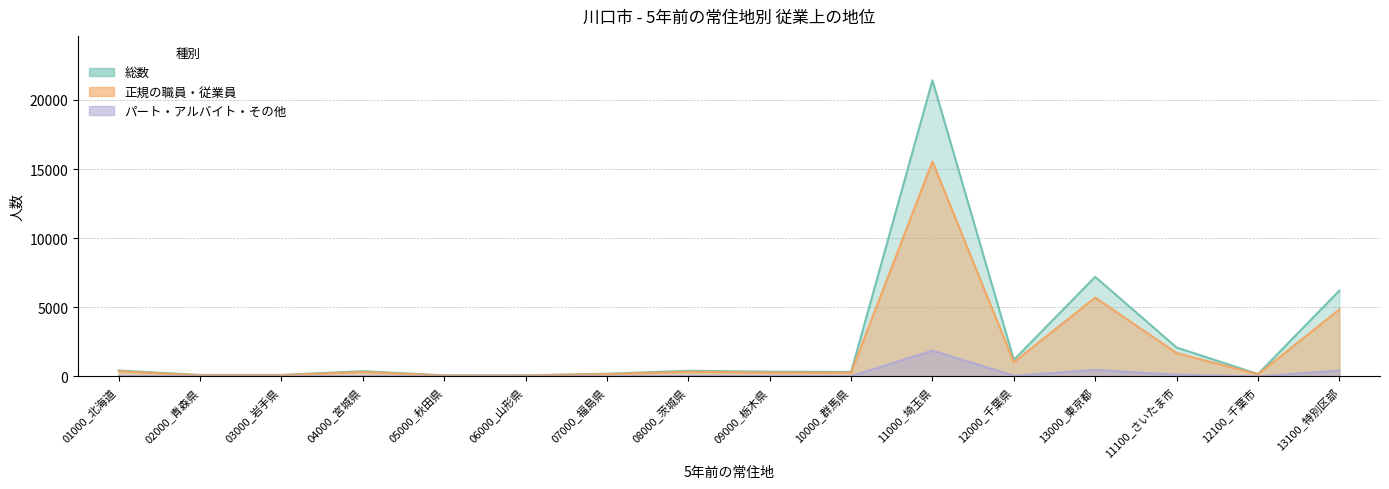

How many distinct data groups are displayed?

3